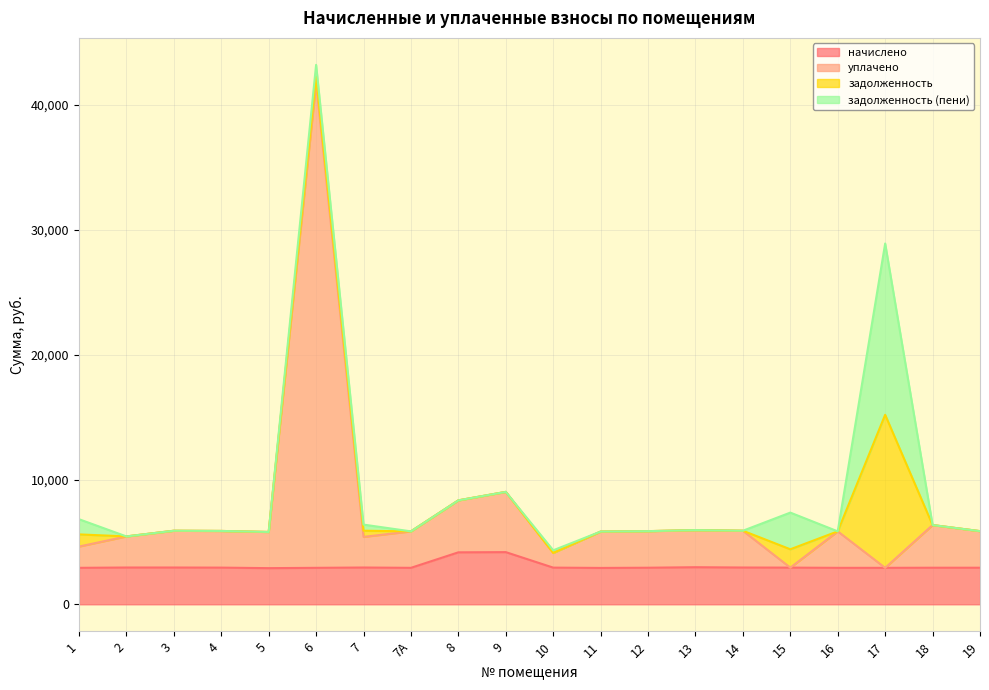

Is the value of уплачено at 10 greater than the value of начислено at 1?

Yes